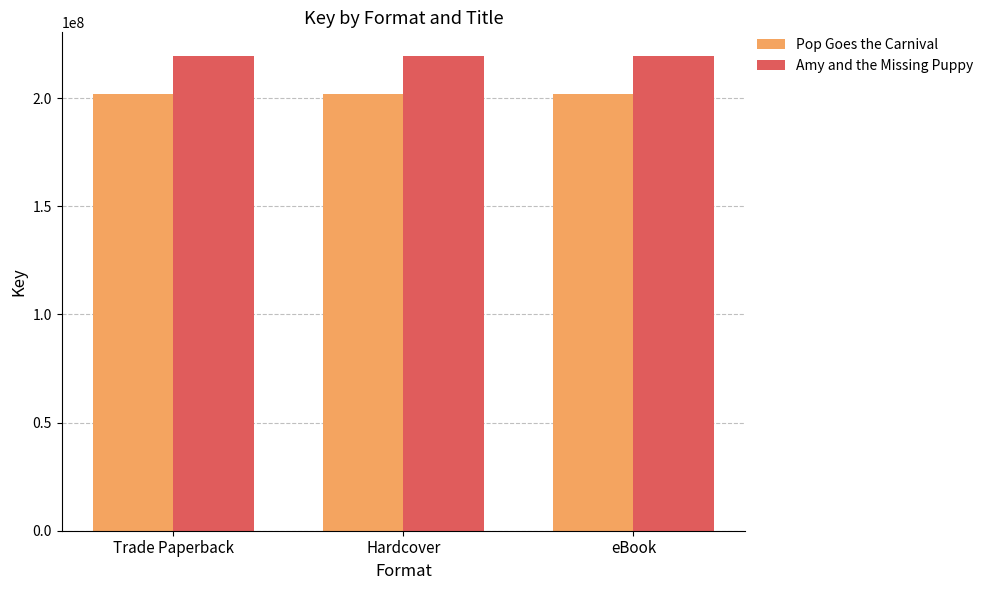

What is the maximum value for Amy and the Missing Puppy?

219478898